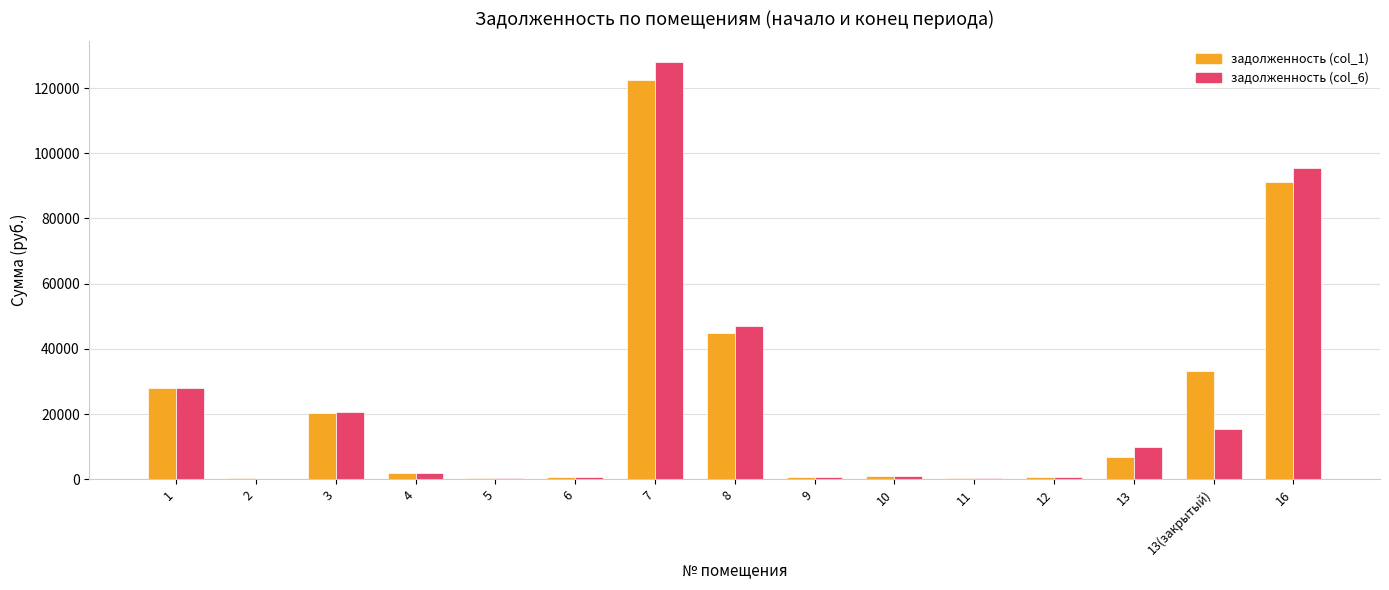

Read the задолженность (col_6) value at 11.

471.8